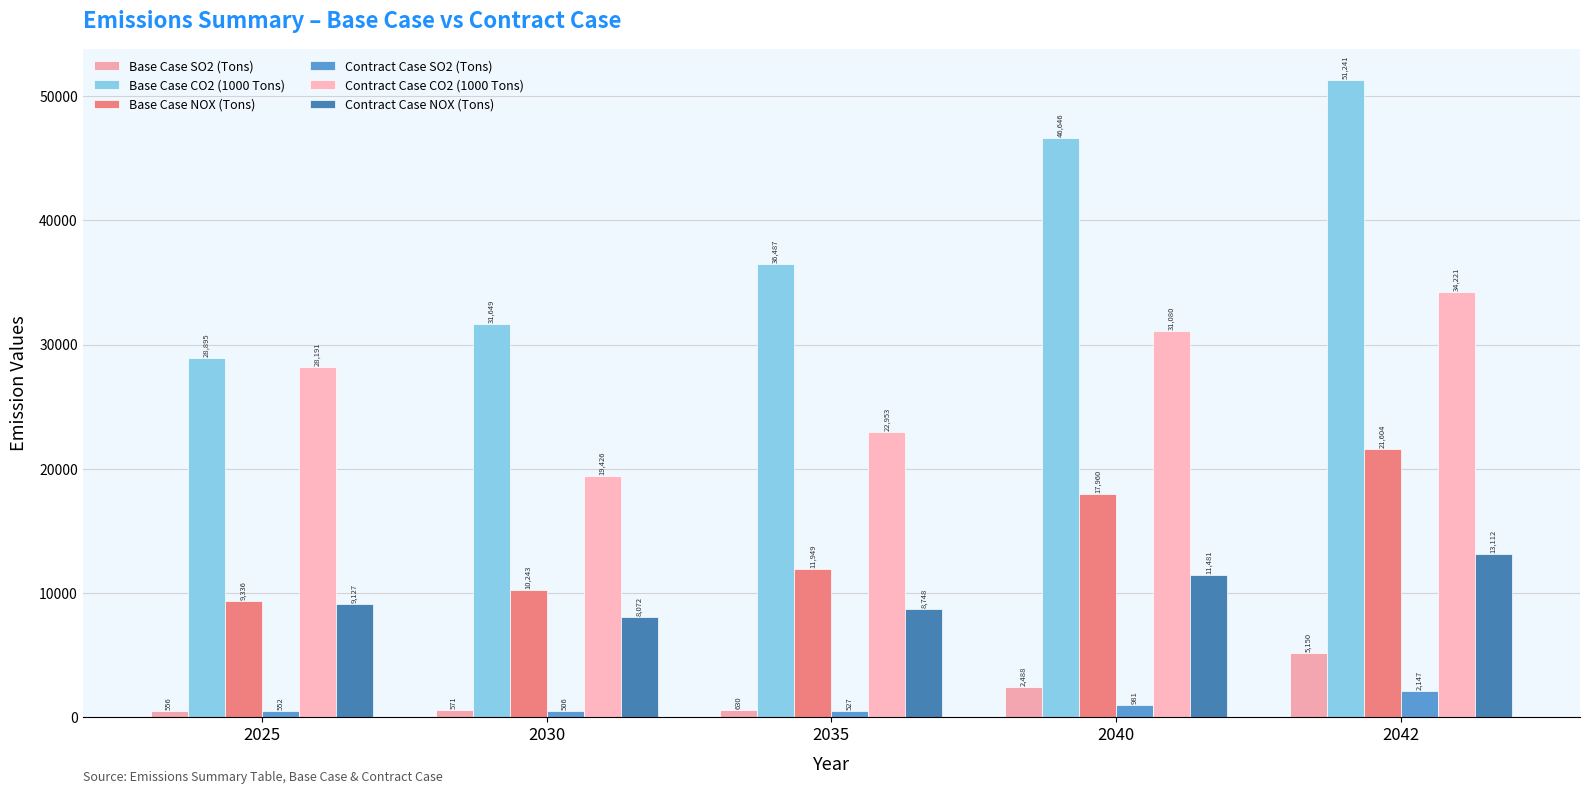

How many values in the Base Case CO2 (1000 Tons) series are below 36486?

2